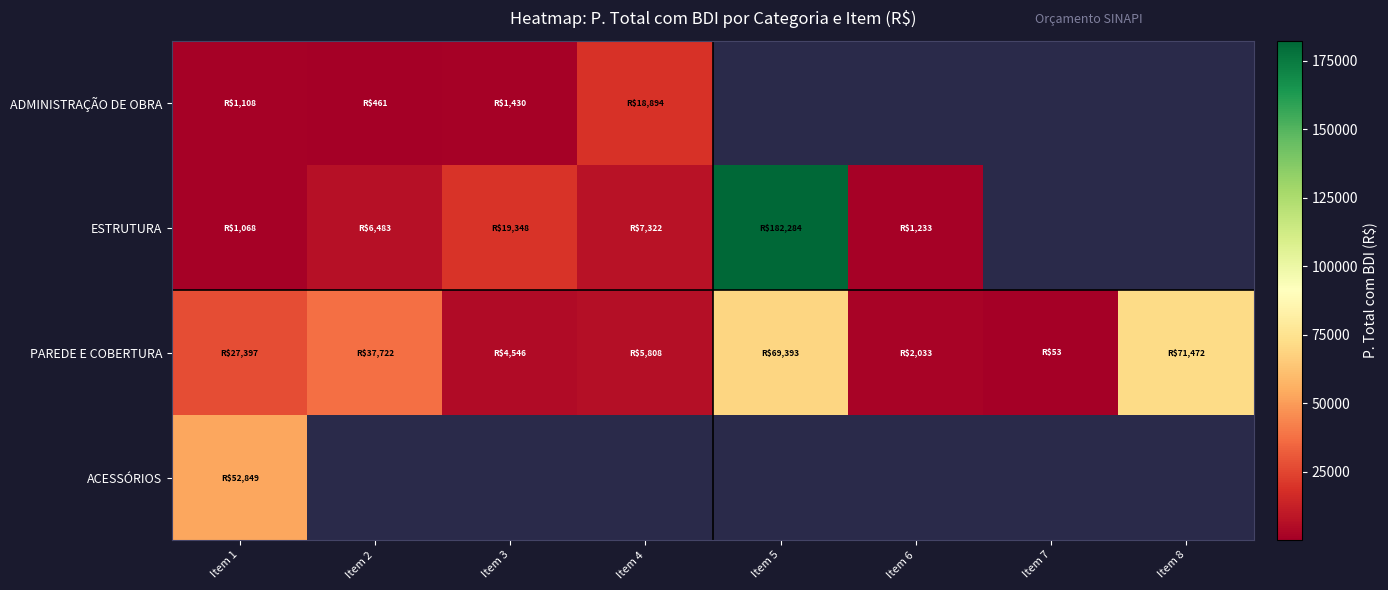

List the series in order of their peak value, lowest first.

ADMINISTRAÇÃO DE OBRA, ACESSÓRIOS, PAREDE E COBERTURA, ESTRUTURA